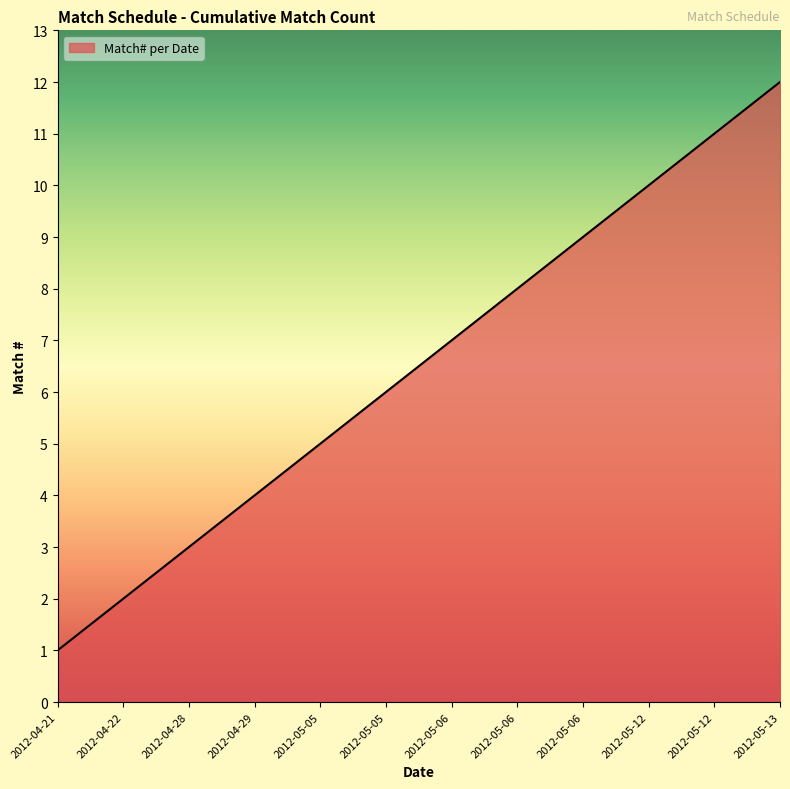

Does the chart display data point markers on the line(s)?

No